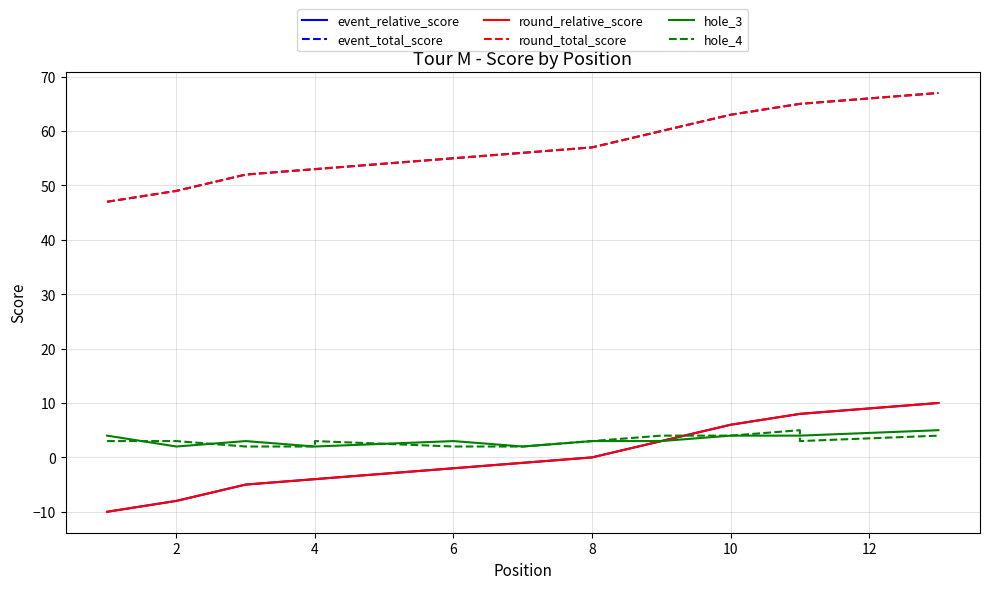

What is the lowest value of the round_total_score series?

47